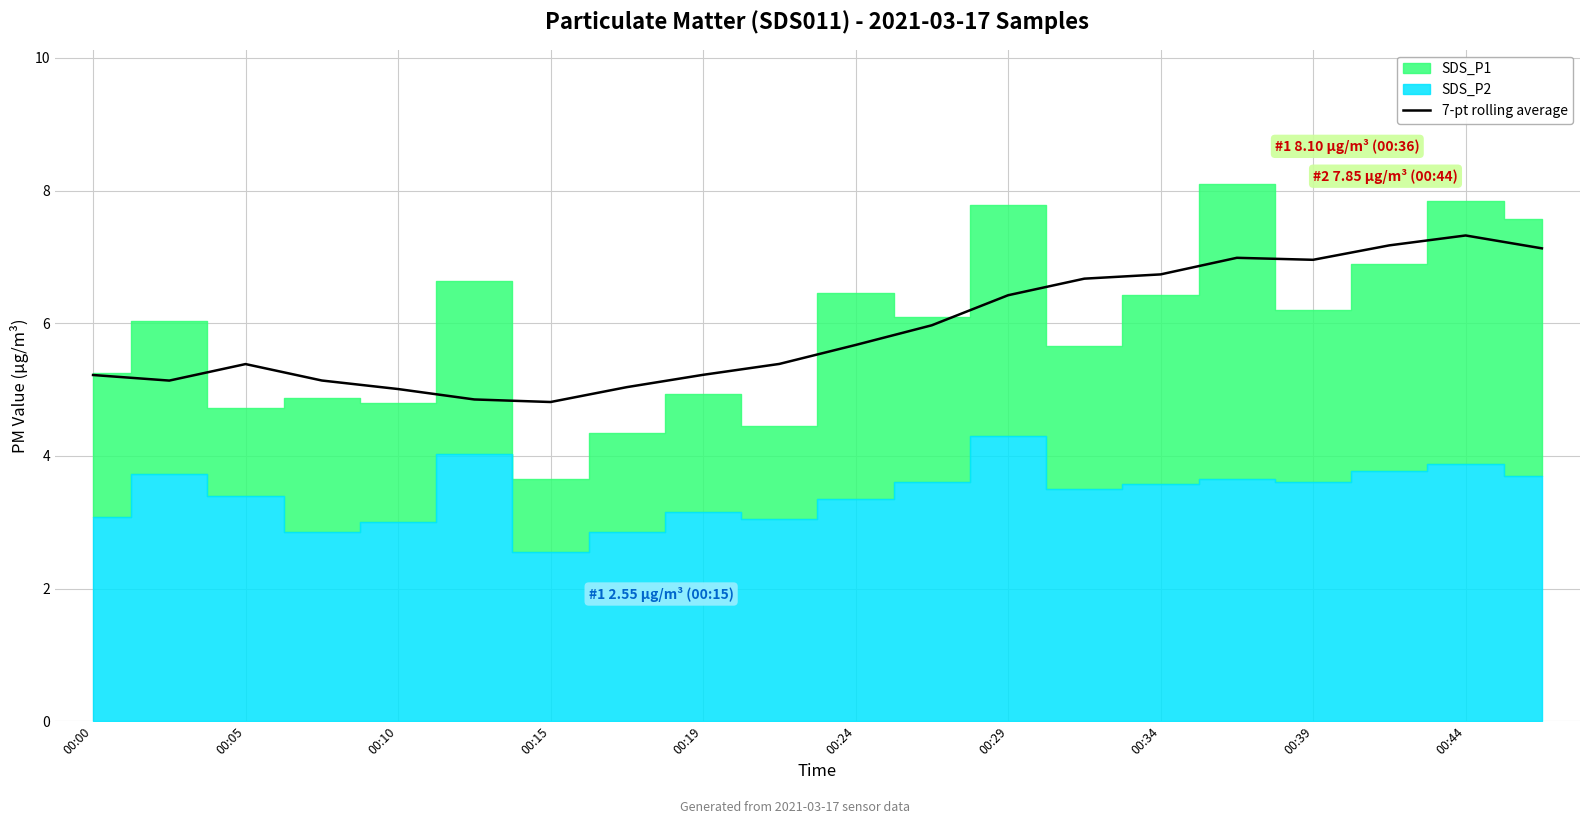

How many lines are shown in the chart?

1